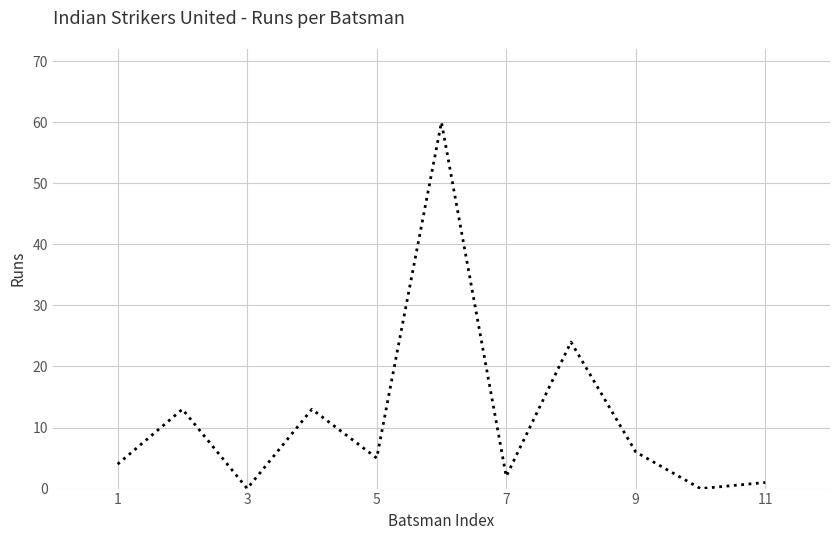

What is the difference between the maximum and minimum values?

60